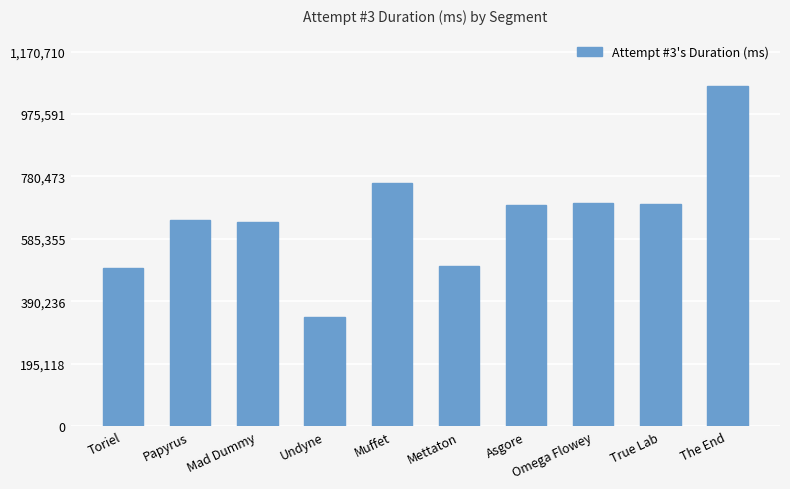

What is the sum of all values?

6526690